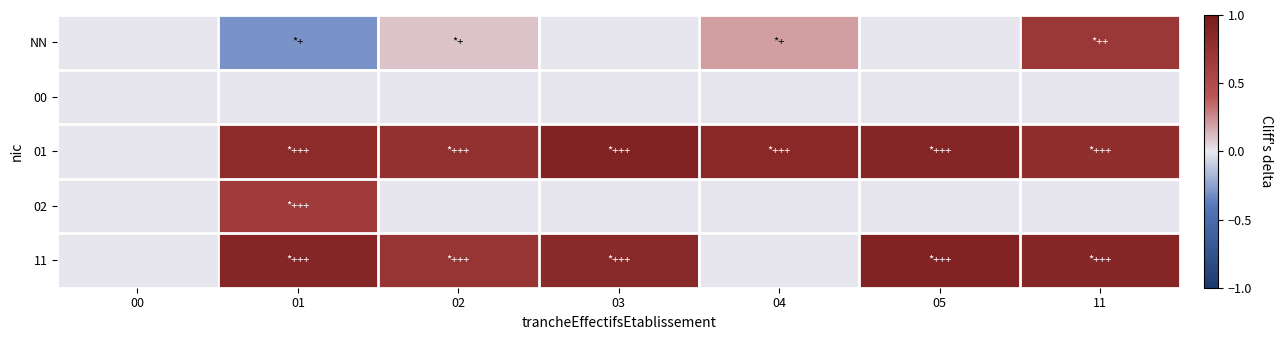

At how many categories does at least one series exceed 0?

6